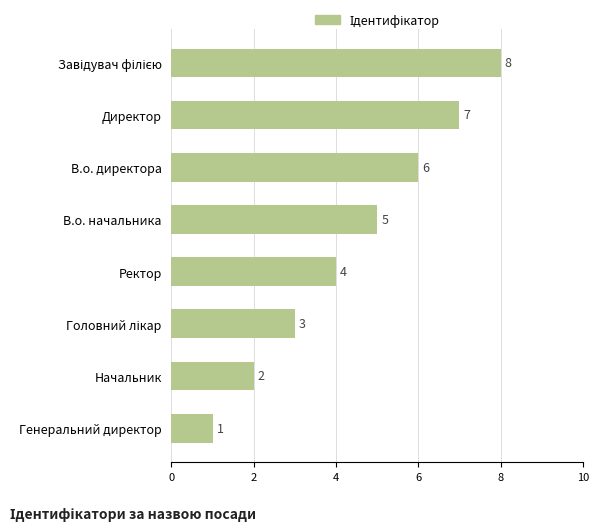

Reading top to bottom, what are all the values shown in this chart?

8	7	6	5	4	3	2	1